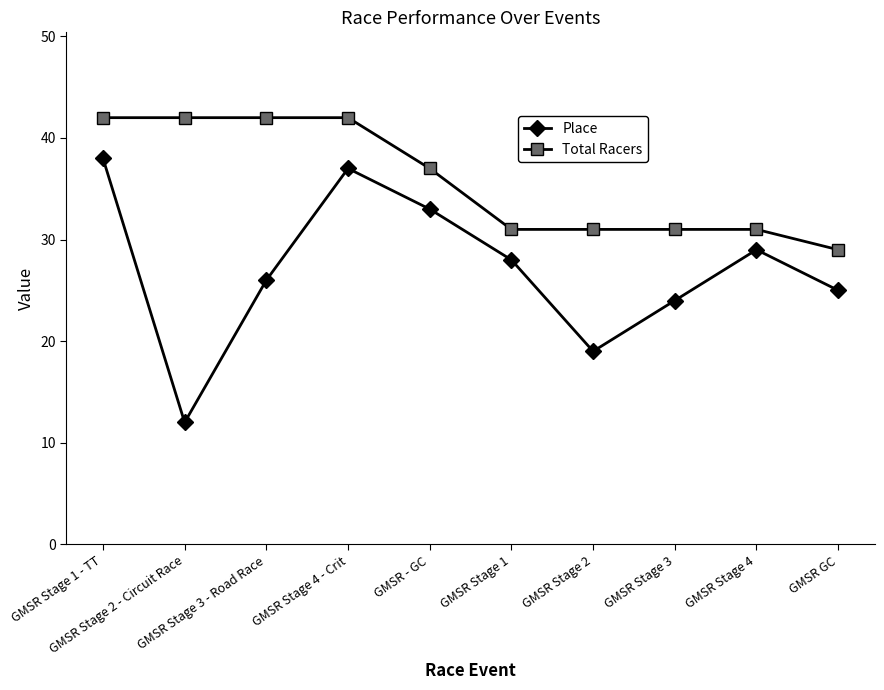

Is it true that Total Racers equals 44 at GMSR Stage 2?

False